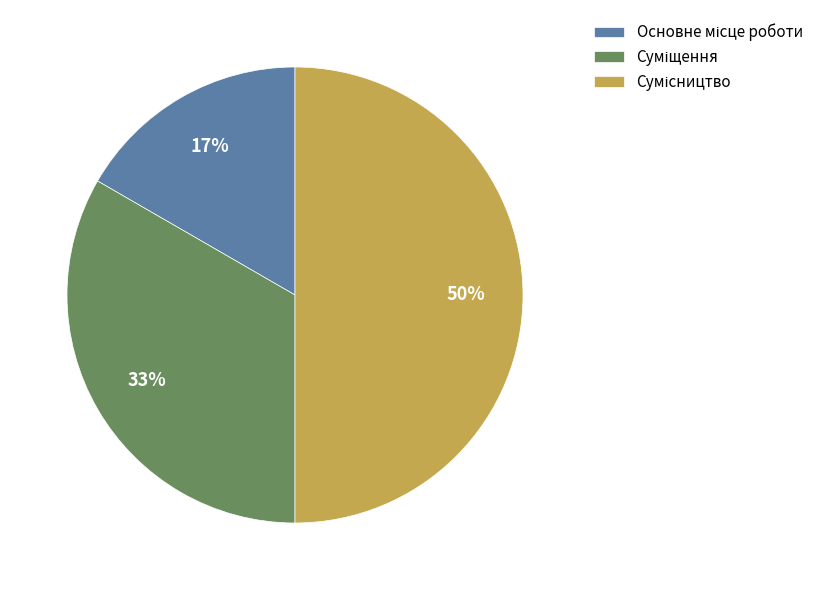

To the nearest percent, what is the average slice percentage?

33%